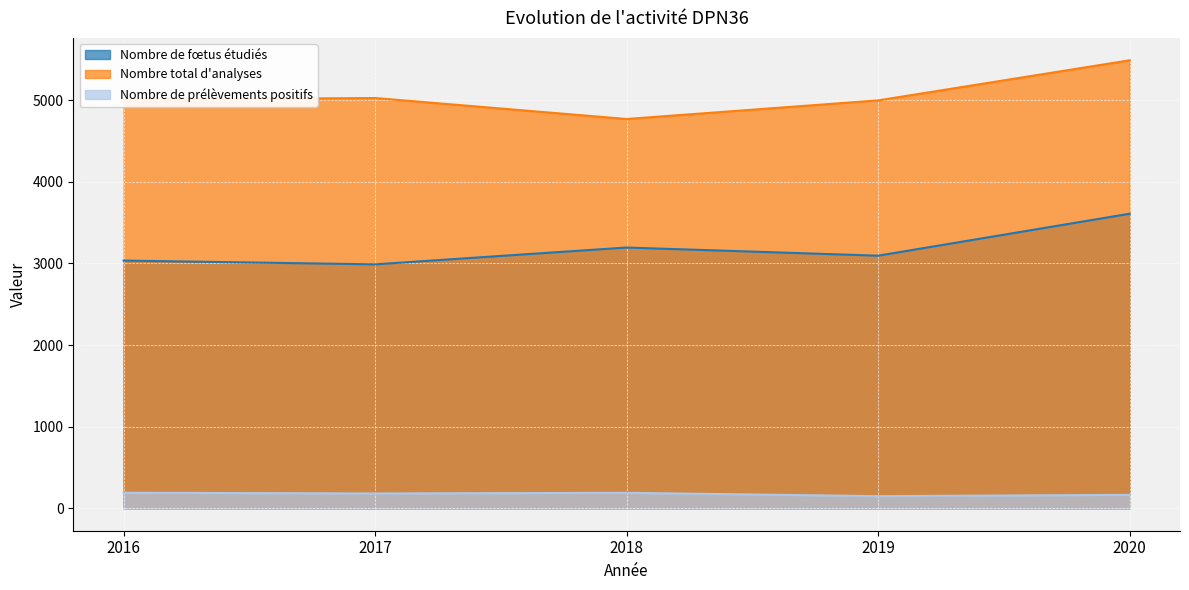

What is the value of the Nombre de fœtus étudiés point at the 1st from the left?

3034